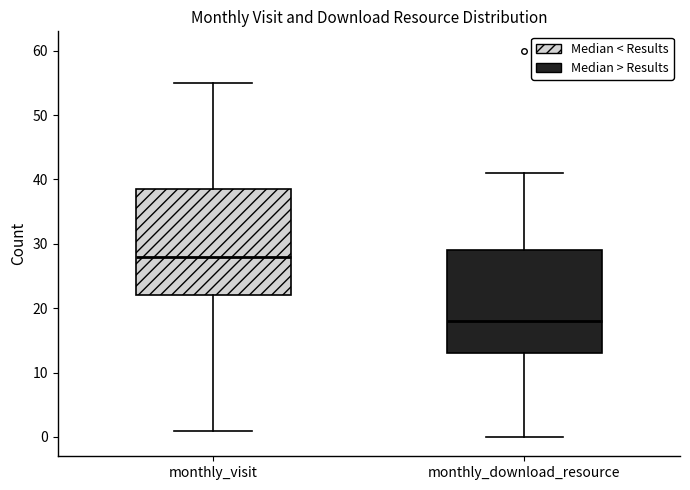

Reading left to right, read every box against the y-axis: the position of its median line, the range the box covers, and the ends of its whiskers. The values are not printed on the chart, so give them approximately, as read against the axis.

monthly_visit: median 28, box 22 to 39, whiskers 1 to 55
monthly_download_resource: median 18, box 13 to 29, whiskers 0 to 41